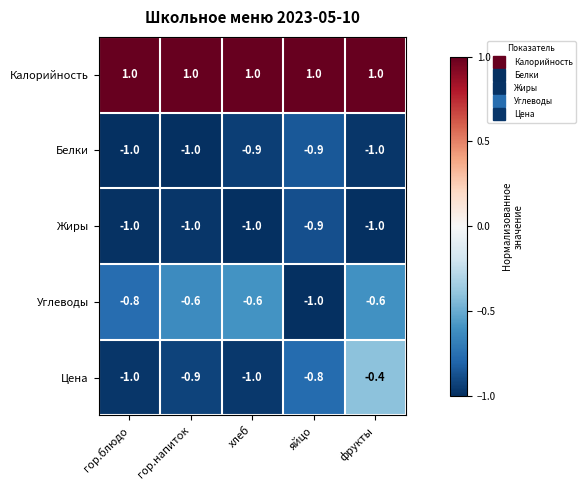

What is the sum of all Углеводы values?

-3.6